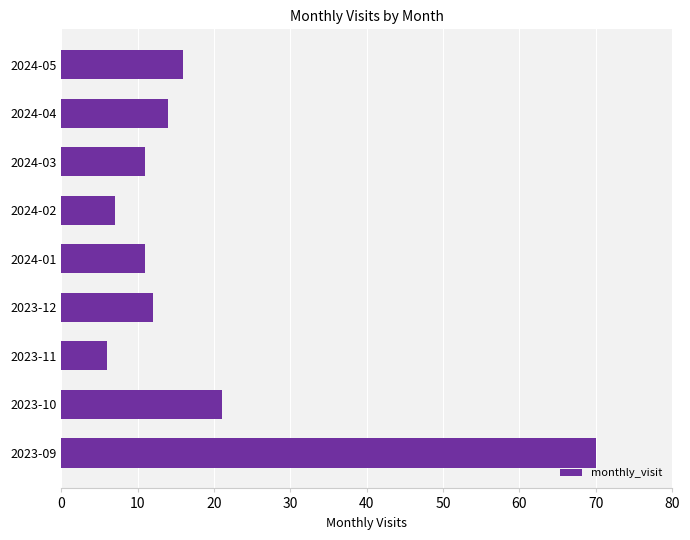

What is the difference between the maximum and minimum values?

64